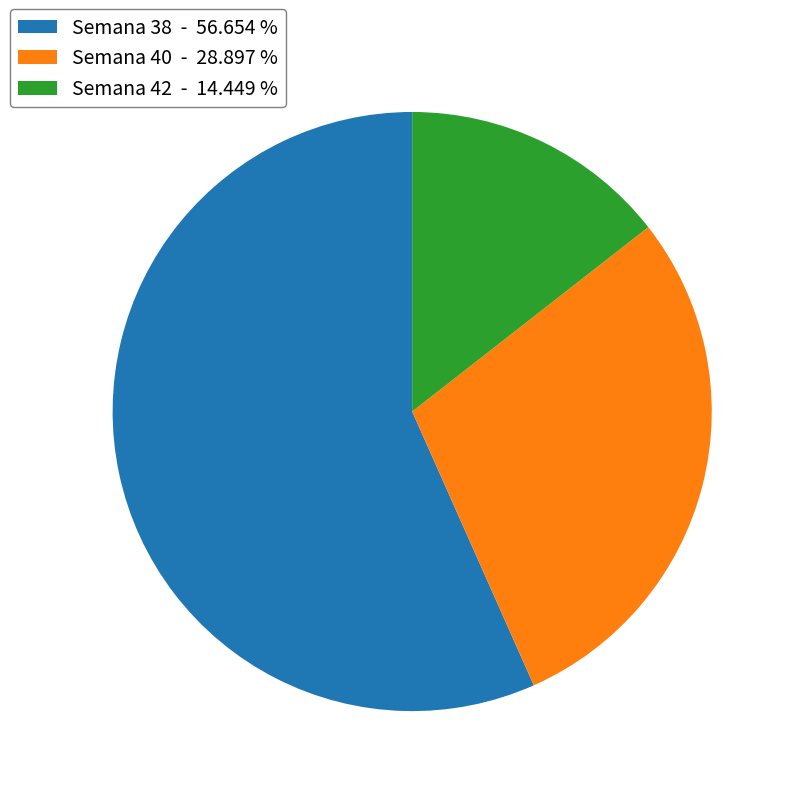

Does Semana 38 - 56.654 % represent more than half of the total?

Yes